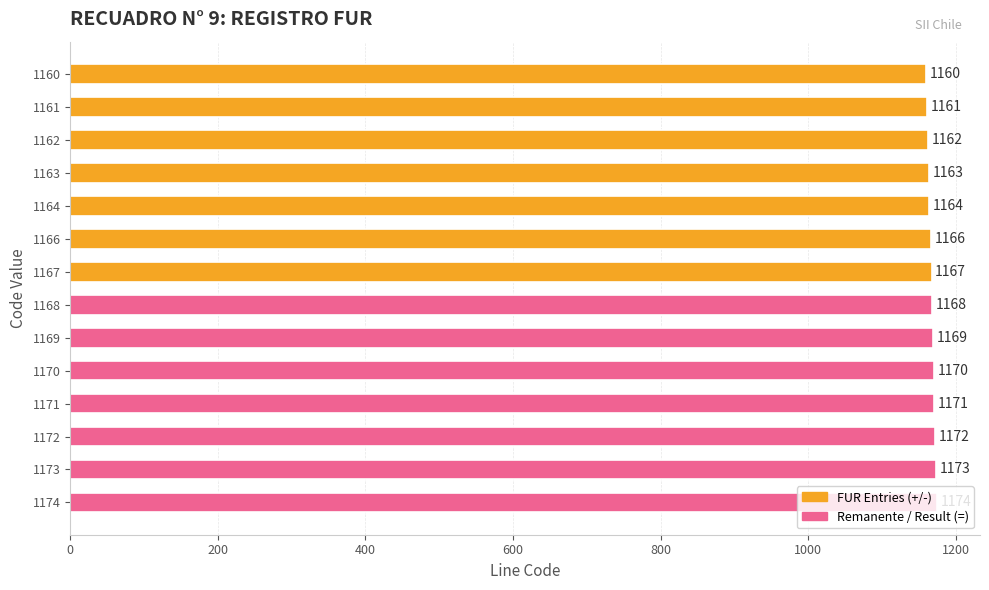

Between 1161 and 1174, which is larger?

1174